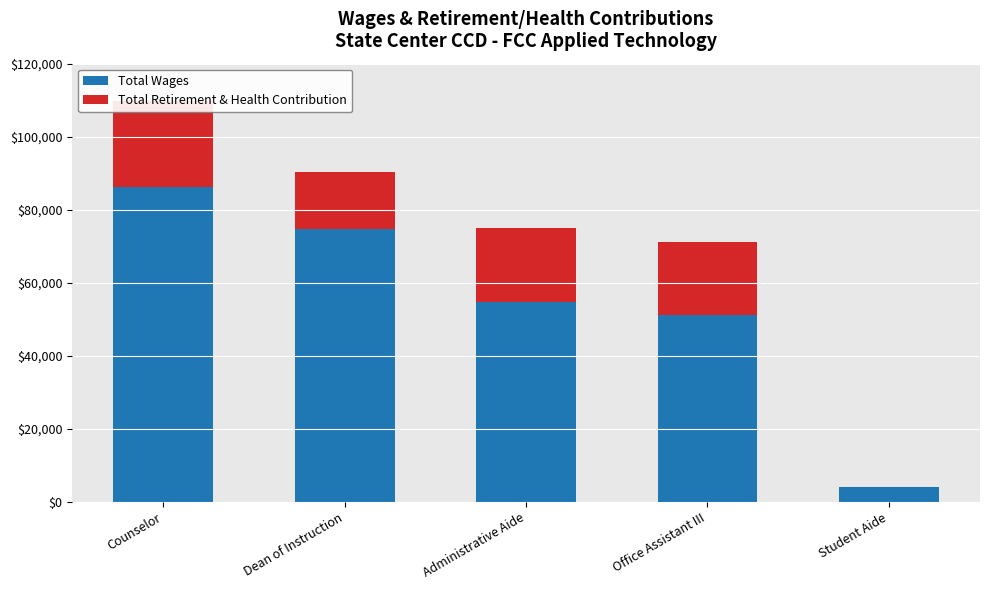

Which series has the largest range (max minus min)?

Total Wages